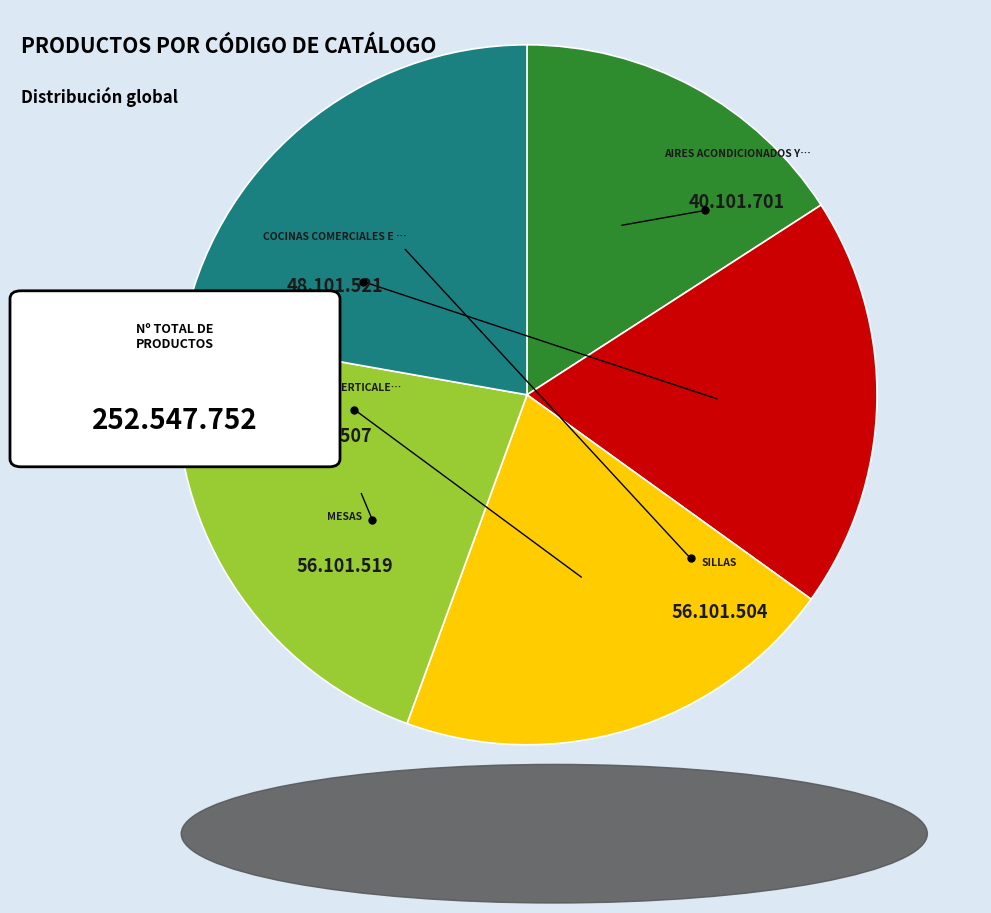

Is there any slice that represents more than half of the pie?

No